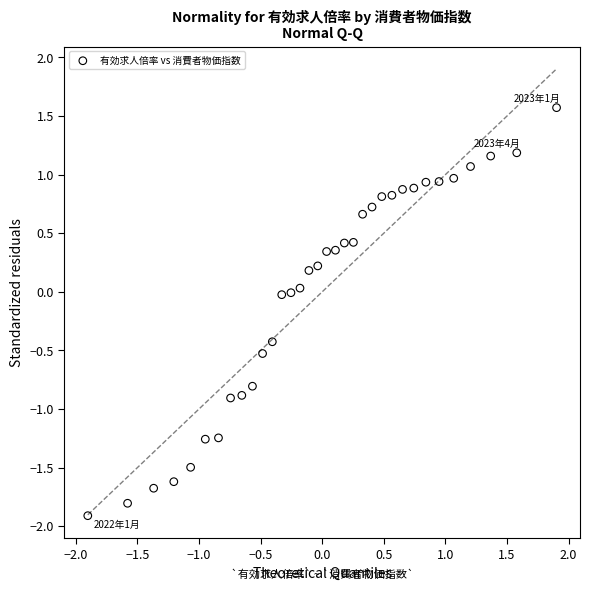

What is the range of Y values (max minus min)?

3.5